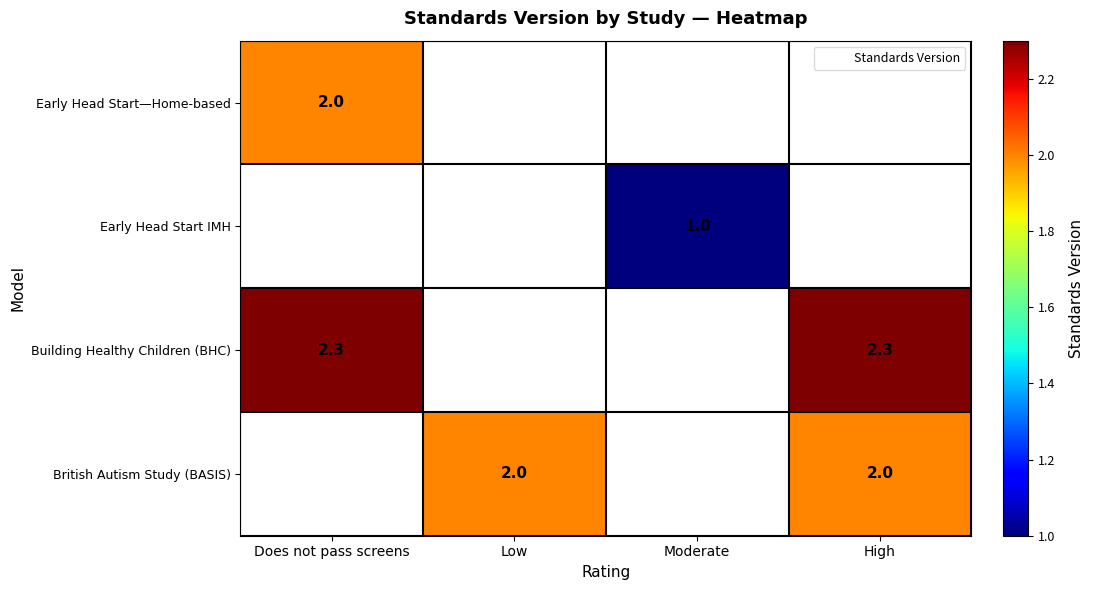

Is it true that British Autism Study (BASIS) equals 3.5 at Low?

False